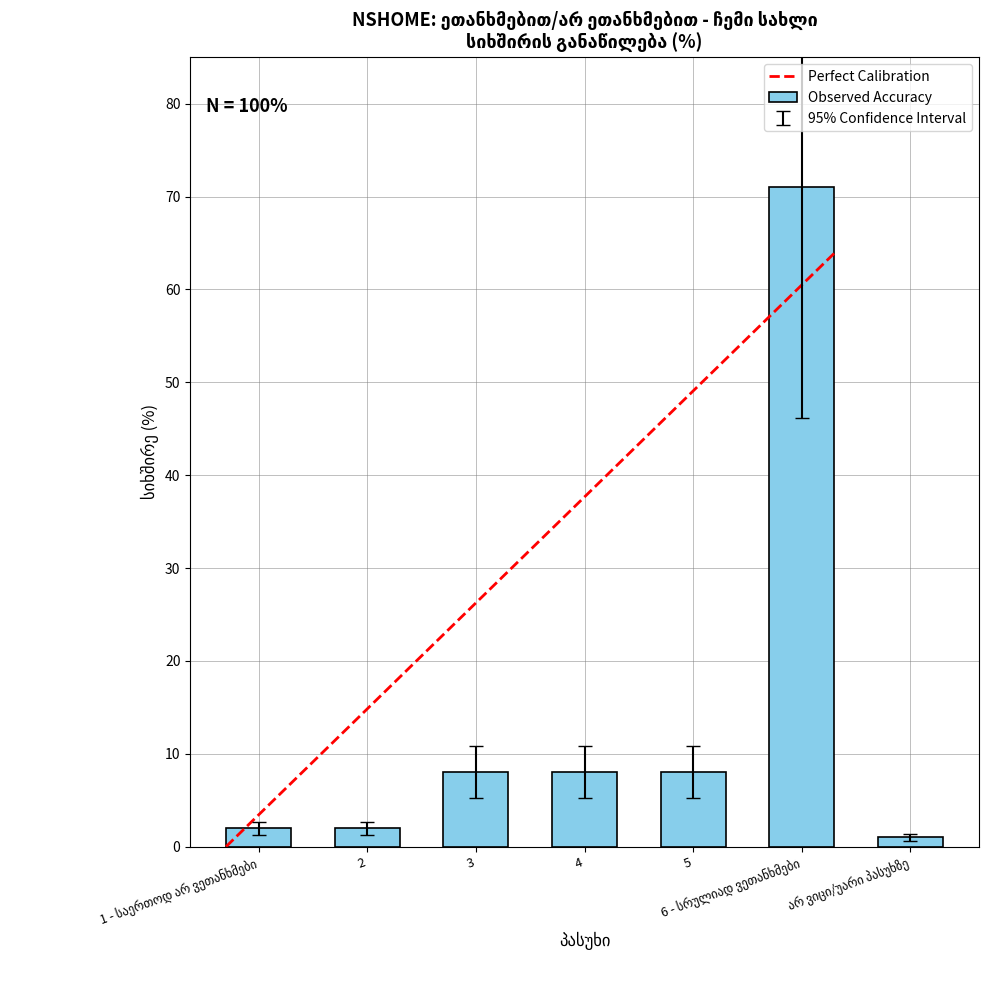

What is the sum of all values?

100